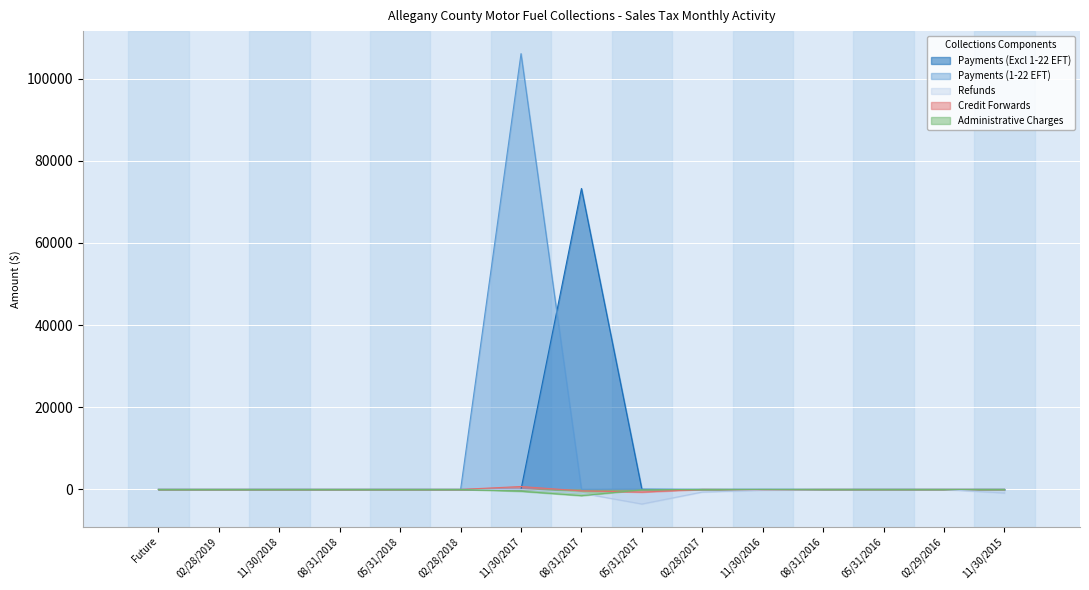

What is the value of the Administrative Charges point at the 9th from the left?

-99.3